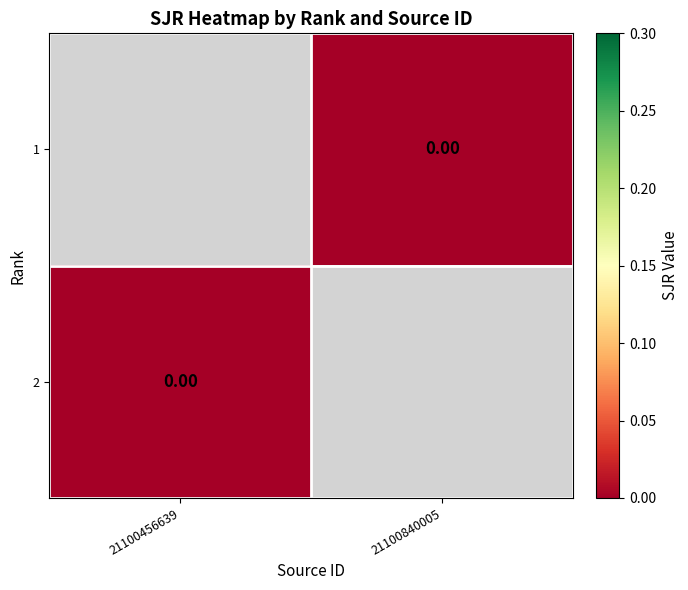

At 21100840005, list the series in order from smallest to largest.

1, 2